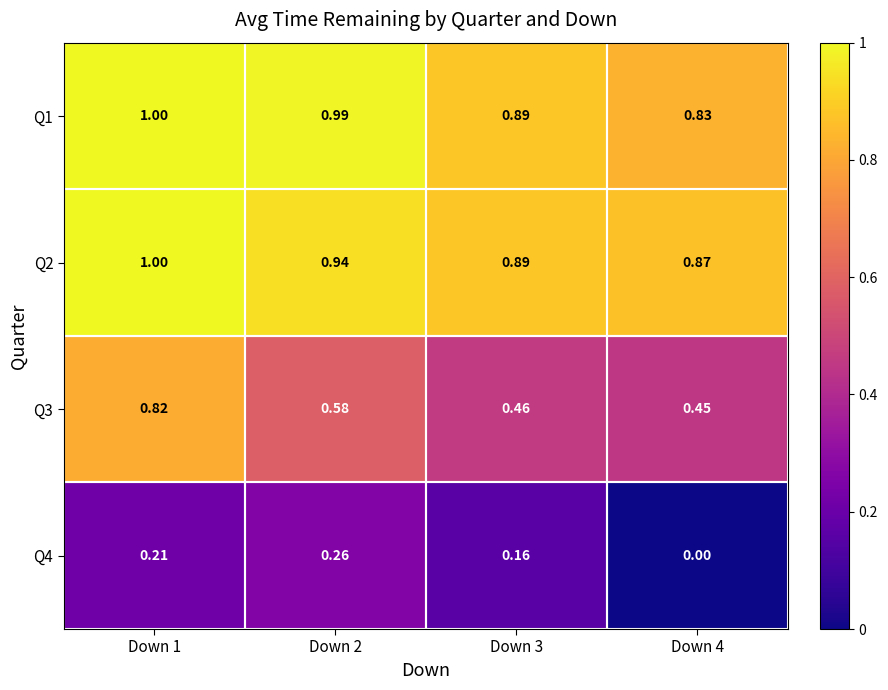

At Down 4, list the series in order from smallest to largest.

Q4, Q3, Q1, Q2